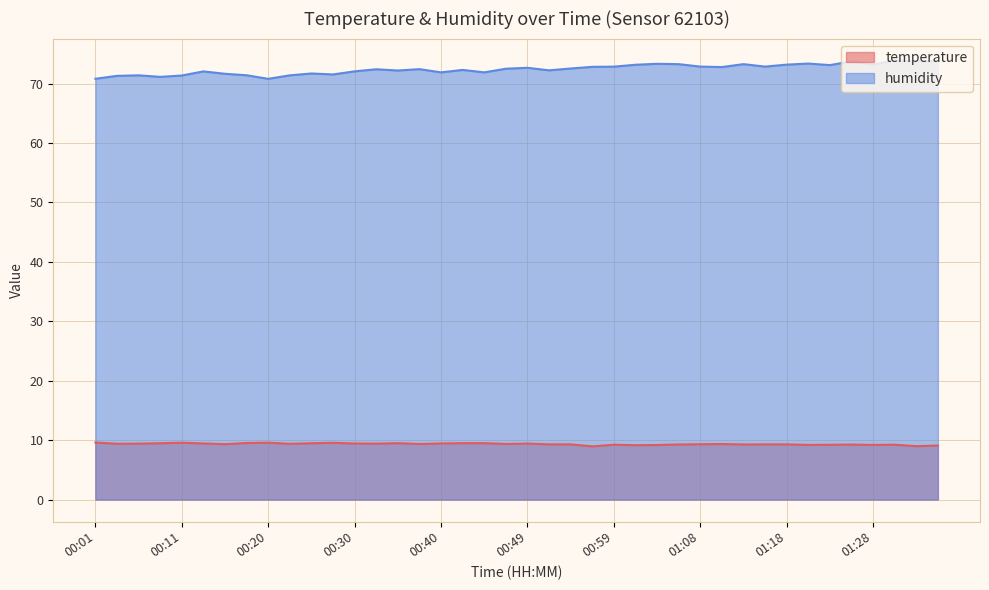

Between 00:01 and 00:56, which is larger?

00:01